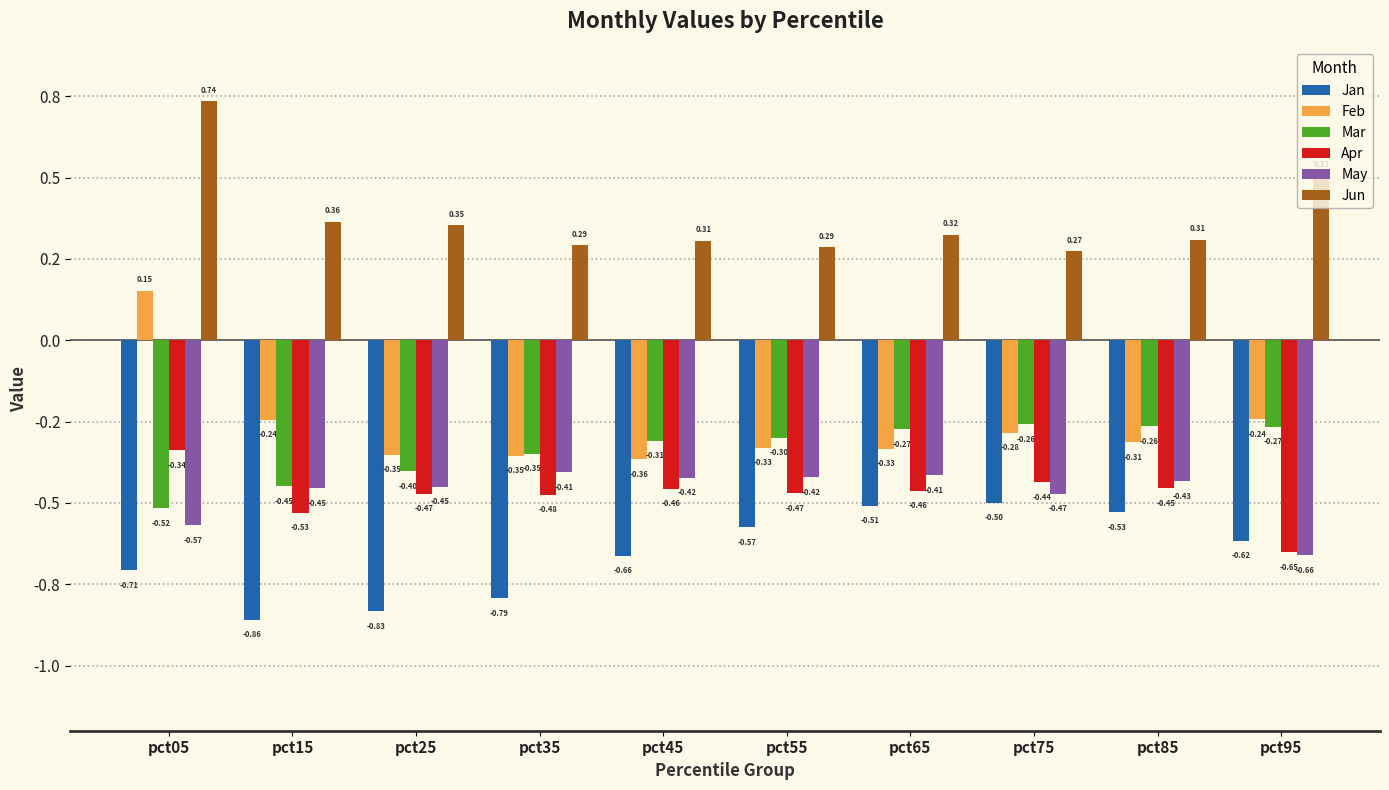

Rank the series at pct95 from highest to lowest value.

Jun, Feb, Mar, Jan, Apr, May